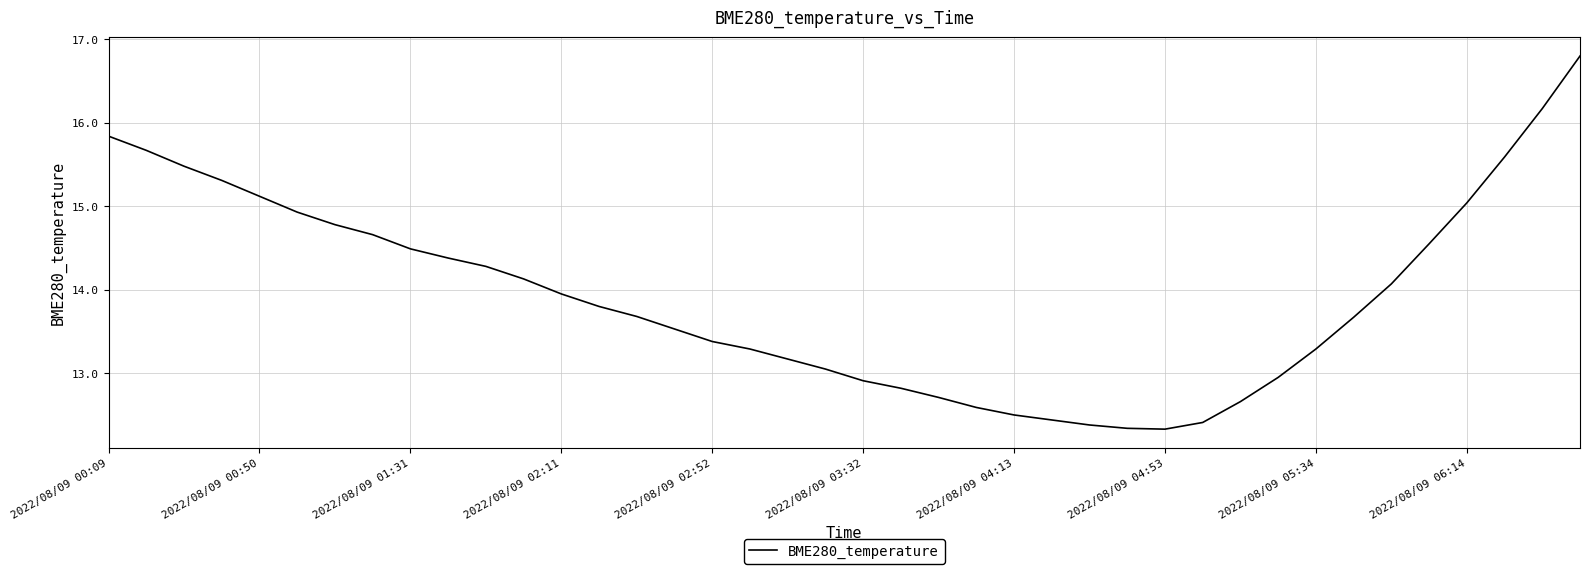

What is the smallest value displayed?

12.3